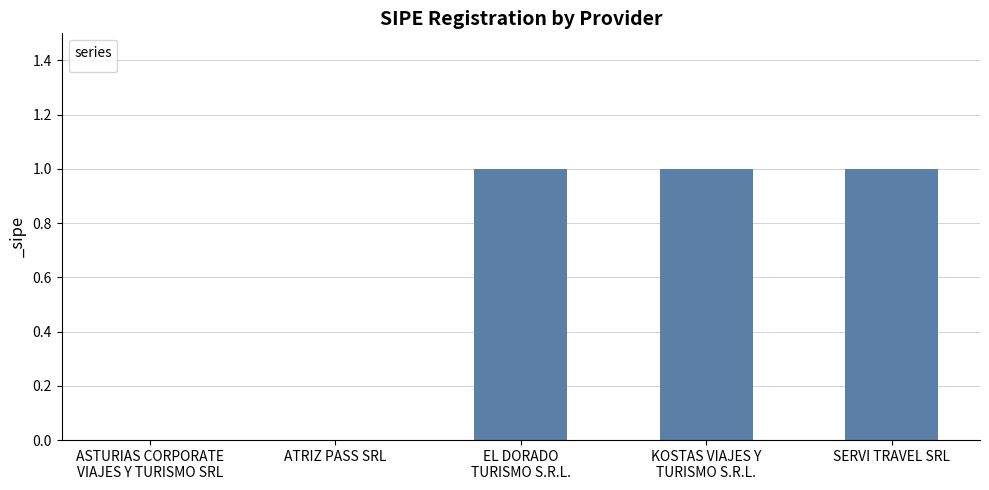

Reading right to left, what are all the values shown in this chart?

SERVI TRAVEL SRL=1	KOSTAS VIAJES Y
TURISMO S.R.L.=1	EL DORADO
TURISMO S.R.L.=1	ATRIZ PASS SRL=0	ASTURIAS CORPORATE
VIAJES Y TURISMO SRL=0